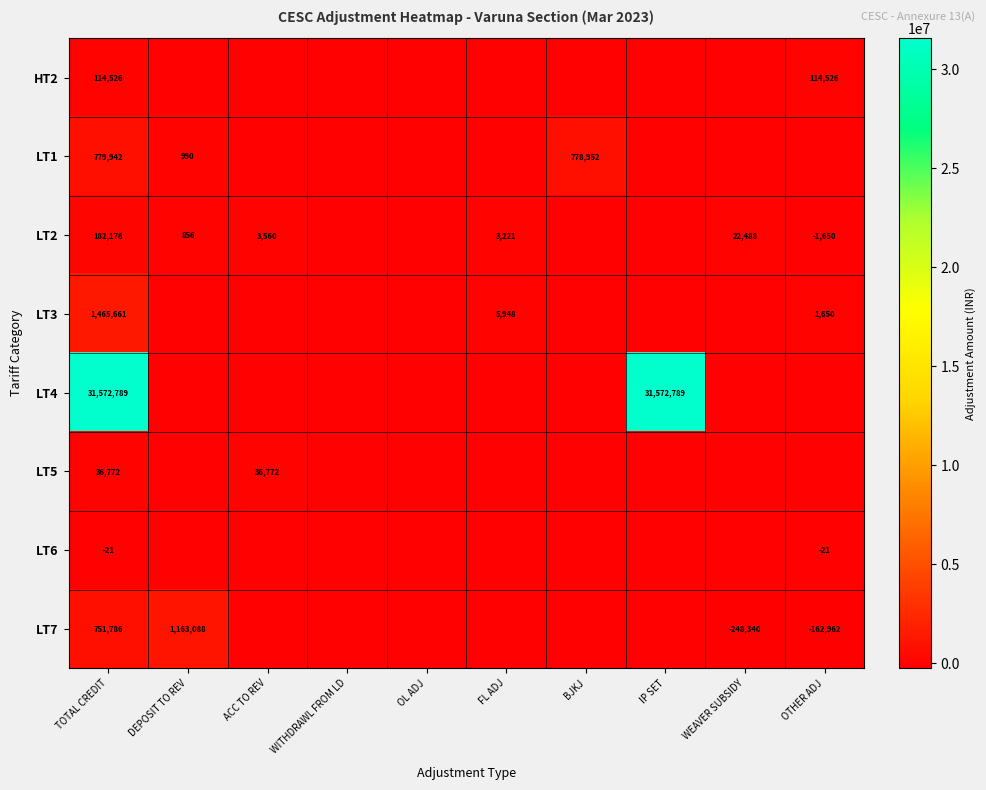

The LT2 series shows 1175 at DEPOSIT TO REV. True or false?

False